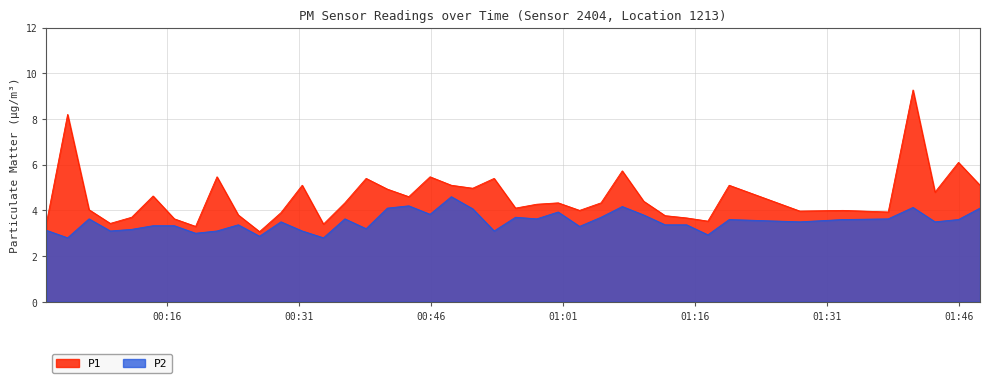

List the series in order of their peak value, lowest first.

P2, P1